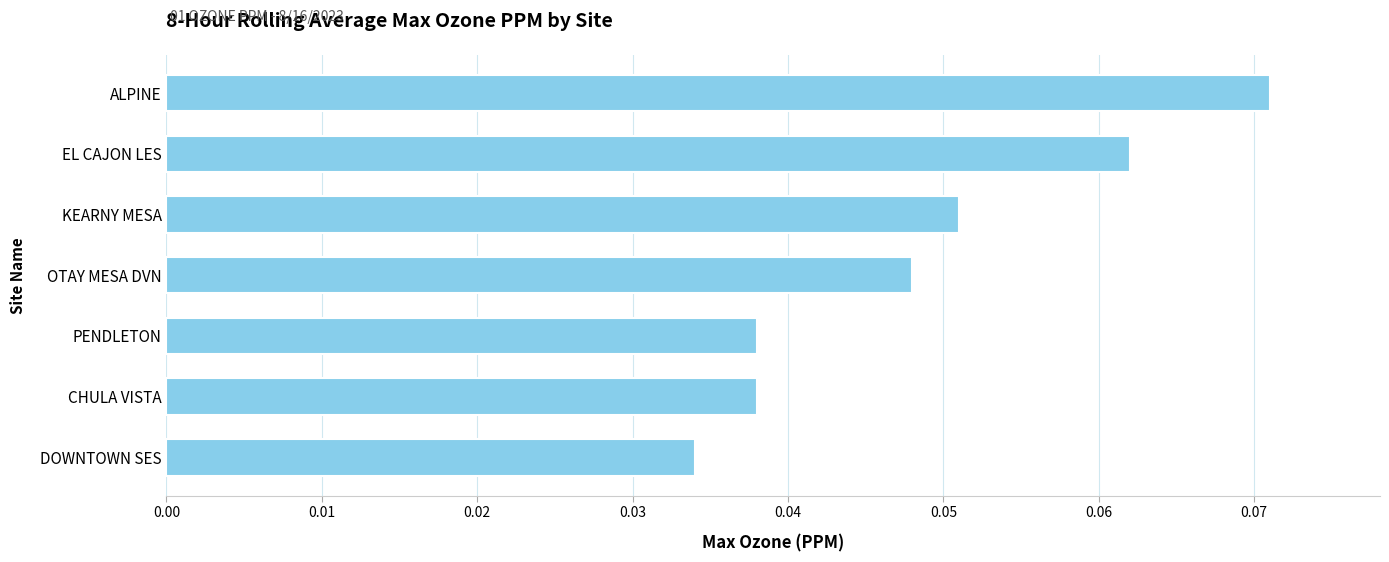

What is the sum of all values?

0.3